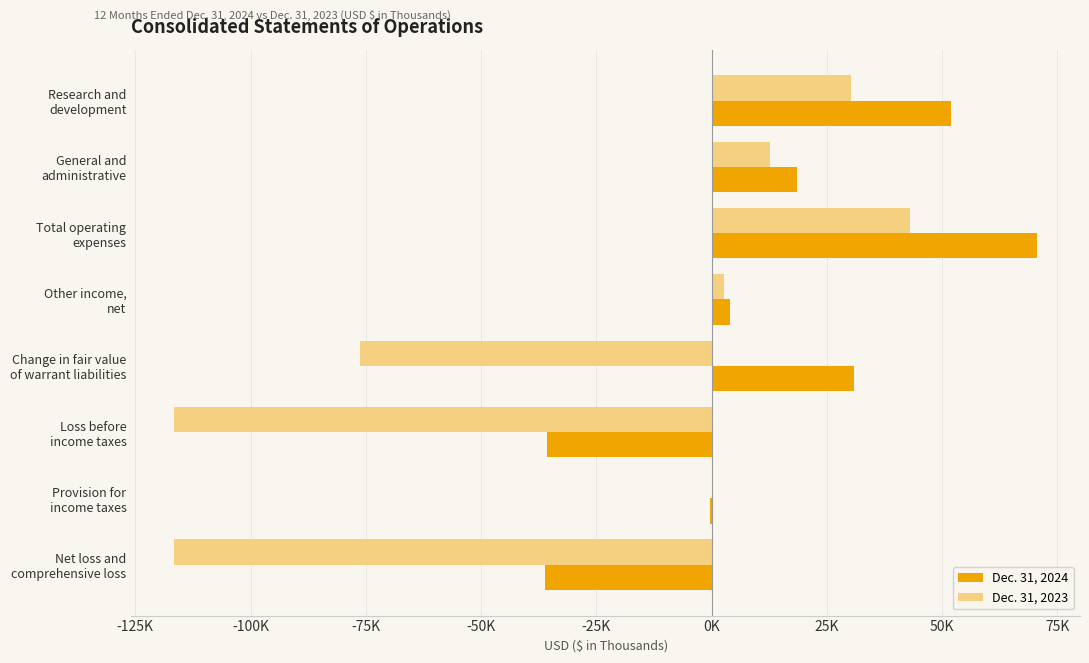

What are all the series names shown in the legend?

Dec. 31, 2024, Dec. 31, 2023